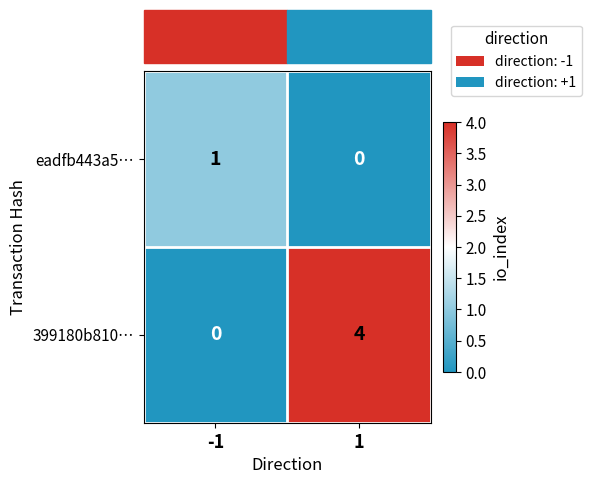

What is the sum of all 399180b810… values?

4